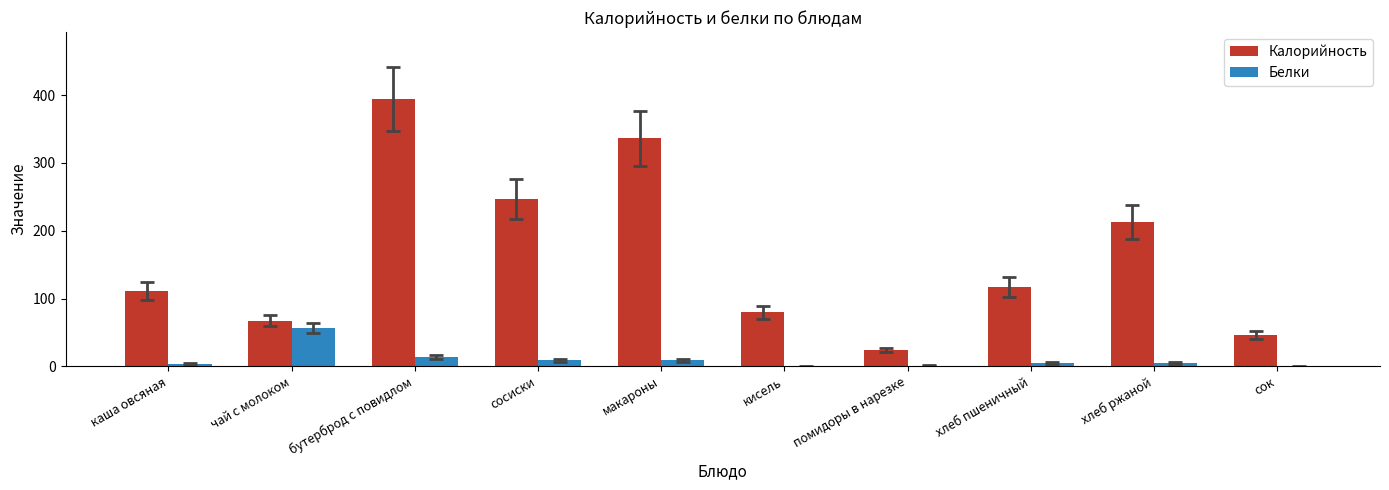

Which category has the highest value in the Белки series?

чай с молоком